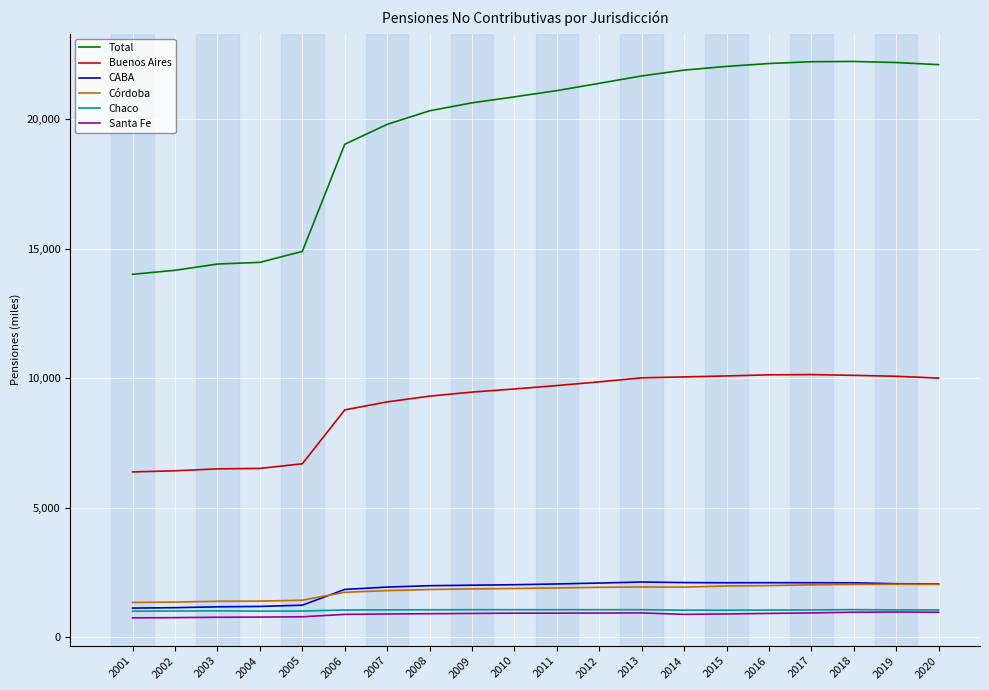

True or false: CABA has a value of 382.2 at 2005.

False